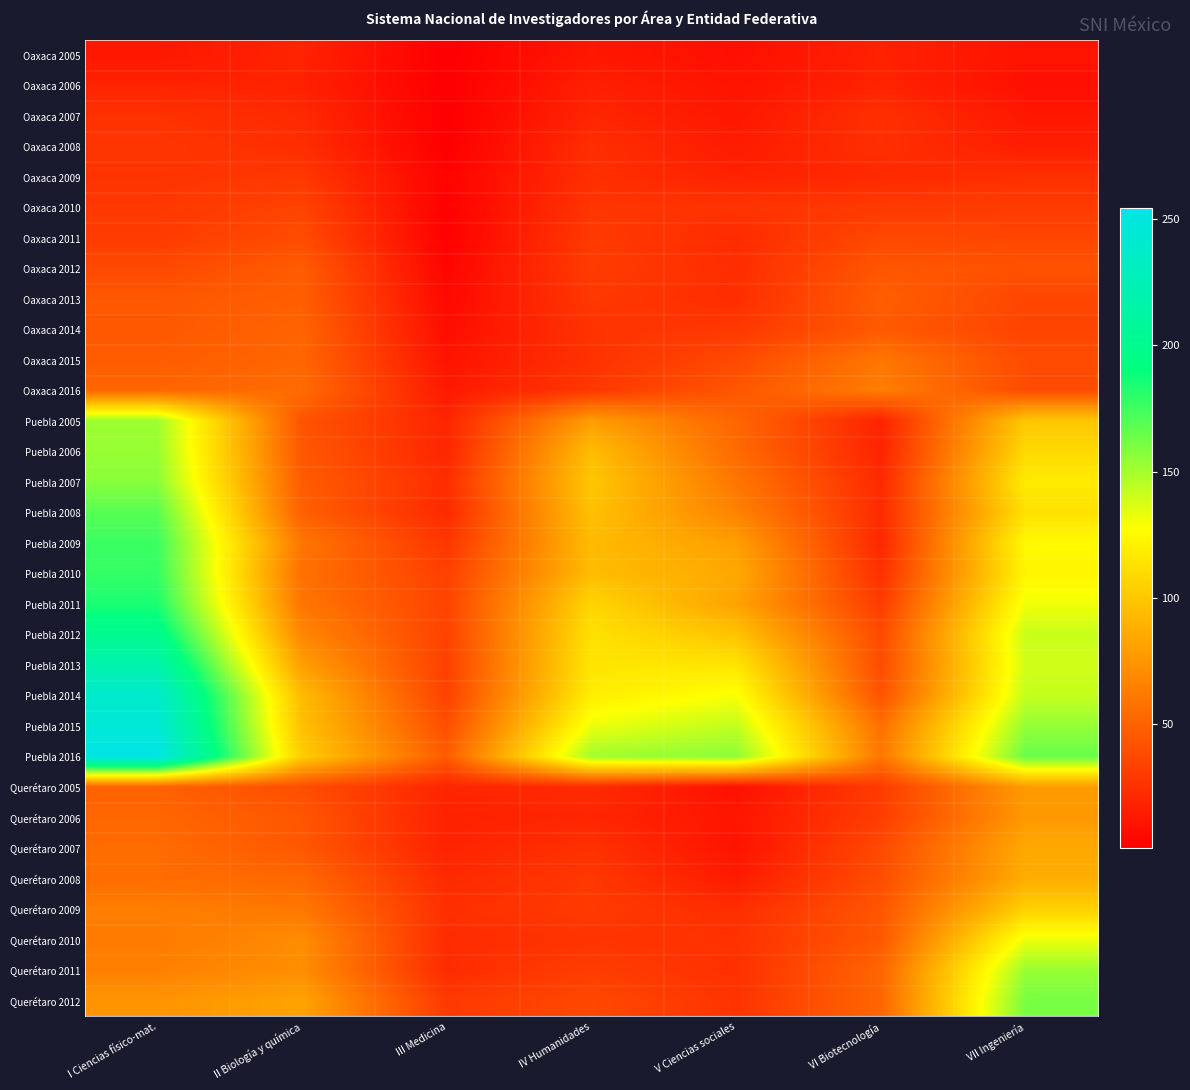

Reading left to right, what are all the values shown in this chart?

Oaxaca 2005: I Ciencias físico-mat.=13	II Biología y química=19	III Medicina=1	IV Humanidades=13	V Ciencias sociales=9	VI Biotecnología=18	VII Ingeniería=11
Oaxaca 2006: I Ciencias físico-mat.=19	II Biología y química=18	III Medicina=1	IV Humanidades=17	V Ciencias sociales=11	VI Biotecnología=19	VII Ingeniería=9
Oaxaca 2007: I Ciencias físico-mat.=26	II Biología y química=22	III Medicina=1	IV Humanidades=20	V Ciencias sociales=13	VI Biotecnología=25	VII Ingeniería=13
Oaxaca 2008: I Ciencias físico-mat.=28	II Biología y química=24	III Medicina=1	IV Humanidades=24	V Ciencias sociales=15	VI Biotecnología=25	VII Ingeniería=16
Oaxaca 2009: I Ciencias físico-mat.=27	II Biología y química=29	III Medicina=3	IV Humanidades=25	V Ciencias sociales=18	VI Biotecnología=22	VII Ingeniería=25
Oaxaca 2010: I Ciencias físico-mat.=29	II Biología y química=35	III Medicina=2	IV Humanidades=28	V Ciencias sociales=27	VI Biotecnología=30	VII Ingeniería=31
Oaxaca 2011: I Ciencias físico-mat.=31	II Biología y química=39	III Medicina=2	IV Humanidades=30	V Ciencias sociales=23	VI Biotecnología=37	VII Ingeniería=36
Oaxaca 2012: I Ciencias físico-mat.=37	II Biología y química=47	III Medicina=4	IV Humanidades=31	V Ciencias sociales=24	VI Biotecnología=44	VII Ingeniería=42
Oaxaca 2013: I Ciencias físico-mat.=45	II Biología y química=48	III Medicina=6	IV Humanidades=29	V Ciencias sociales=24	VI Biotecnología=48	VII Ingeniería=36
Oaxaca 2014: I Ciencias físico-mat.=45	II Biología y química=51	III Medicina=8	IV Humanidades=27	V Ciencias sociales=29	VI Biotecnología=46	VII Ingeniería=35
Oaxaca 2015: I Ciencias físico-mat.=47	II Biología y química=52	III Medicina=11	IV Humanidades=26	V Ciencias sociales=38	VI Biotecnología=60	VII Ingeniería=39
Oaxaca 2016: I Ciencias físico-mat.=52	II Biología y química=55	III Medicina=14	IV Humanidades=29	V Ciencias sociales=44	VI Biotecnología=64	VII Ingeniería=39
Puebla 2005: I Ciencias físico-mat.=152	II Biología y química=43	III Medicina=20	IV Humanidades=79	V Ciencias sociales=52	VI Biotecnología=19	VII Ingeniería=100
Puebla 2006: I Ciencias físico-mat.=153	II Biología y química=45	III Medicina=20	IV Humanidades=95	V Ciencias sociales=54	VI Biotecnología=19	VII Ingeniería=109
Puebla 2007: I Ciencias físico-mat.=157	II Biología y química=47	III Medicina=24	IV Humanidades=100	V Ciencias sociales=60	VI Biotecnología=22	VII Ingeniería=118
Puebla 2008: I Ciencias físico-mat.=169	II Biología y química=49	III Medicina=22	IV Humanidades=97	V Ciencias sociales=66	VI Biotecnología=23	VII Ingeniería=113
Puebla 2009: I Ciencias físico-mat.=176	II Biología y química=60	III Medicina=28	IV Humanidades=94	V Ciencias sociales=80	VI Biotecnología=21	VII Ingeniería=125
Puebla 2010: I Ciencias físico-mat.=178	II Biología y química=57	III Medicina=33	IV Humanidades=95	V Ciencias sociales=85	VI Biotecnología=25	VII Ingeniería=123
Puebla 2011: I Ciencias físico-mat.=184	II Biología y química=60	III Medicina=35	IV Humanidades=107	V Ciencias sociales=82	VI Biotecnología=31	VII Ingeniería=131
Puebla 2012: I Ciencias físico-mat.=200	II Biología y química=68	III Medicina=34	IV Humanidades=113	V Ciencias sociales=98	VI Biotecnología=38	VII Ingeniería=141
Puebla 2013: I Ciencias físico-mat.=219	II Biología y química=80	III Medicina=33	IV Humanidades=115	V Ciencias sociales=115	VI Biotecnología=39	VII Ingeniería=139
Puebla 2014: I Ciencias físico-mat.=239	II Biología y química=94	III Medicina=34	IV Humanidades=119	V Ciencias sociales=129	VI Biotecnología=42	VII Ingeniería=142
Puebla 2015: I Ciencias físico-mat.=245	II Biología y química=97	III Medicina=40	IV Humanidades=132	V Ciencias sociales=143	VI Biotecnología=57	VII Ingeniería=154
Puebla 2016: I Ciencias físico-mat.=254	II Biología y química=103	III Medicina=47	IV Humanidades=151	V Ciencias sociales=156	VI Biotecnología=60	VII Ingeniería=165
Querétaro 2005: I Ciencias físico-mat.=50	II Biología y química=40	III Medicina=20	IV Humanidades=23	V Ciencias sociales=10	VI Biotecnología=31	VII Ingeniería=78
Querétaro 2006: I Ciencias físico-mat.=52	II Biología y química=44	III Medicina=18	IV Humanidades=20	V Ciencias sociales=12	VI Biotecnología=32	VII Ingeniería=77
Querétaro 2007: I Ciencias físico-mat.=55	II Biología y química=45	III Medicina=19	IV Humanidades=26	V Ciencias sociales=11	VI Biotecnología=38	VII Ingeniería=85
Querétaro 2008: I Ciencias físico-mat.=55	II Biología y química=53	III Medicina=22	IV Humanidades=29	V Ciencias sociales=15	VI Biotecnología=40	VII Ingeniería=87
Querétaro 2009: I Ciencias físico-mat.=64	II Biología y química=61	III Medicina=25	IV Humanidades=30	V Ciencias sociales=24	VI Biotecnología=44	VII Ingeniería=105
Querétaro 2010: I Ciencias físico-mat.=62	II Biología y química=71	III Medicina=23	IV Humanidades=27	V Ciencias sociales=26	VI Biotecnología=45	VII Ingeniería=132
Querétaro 2011: I Ciencias físico-mat.=65	II Biología y química=72	III Medicina=23	IV Humanidades=32	V Ciencias sociales=25	VI Biotecnología=52	VII Ingeniería=153
Querétaro 2012: I Ciencias físico-mat.=75	II Biología y química=82	III Medicina=30	IV Humanidades=37	V Ciencias sociales=27	VI Biotecnología=52	VII Ingeniería=161